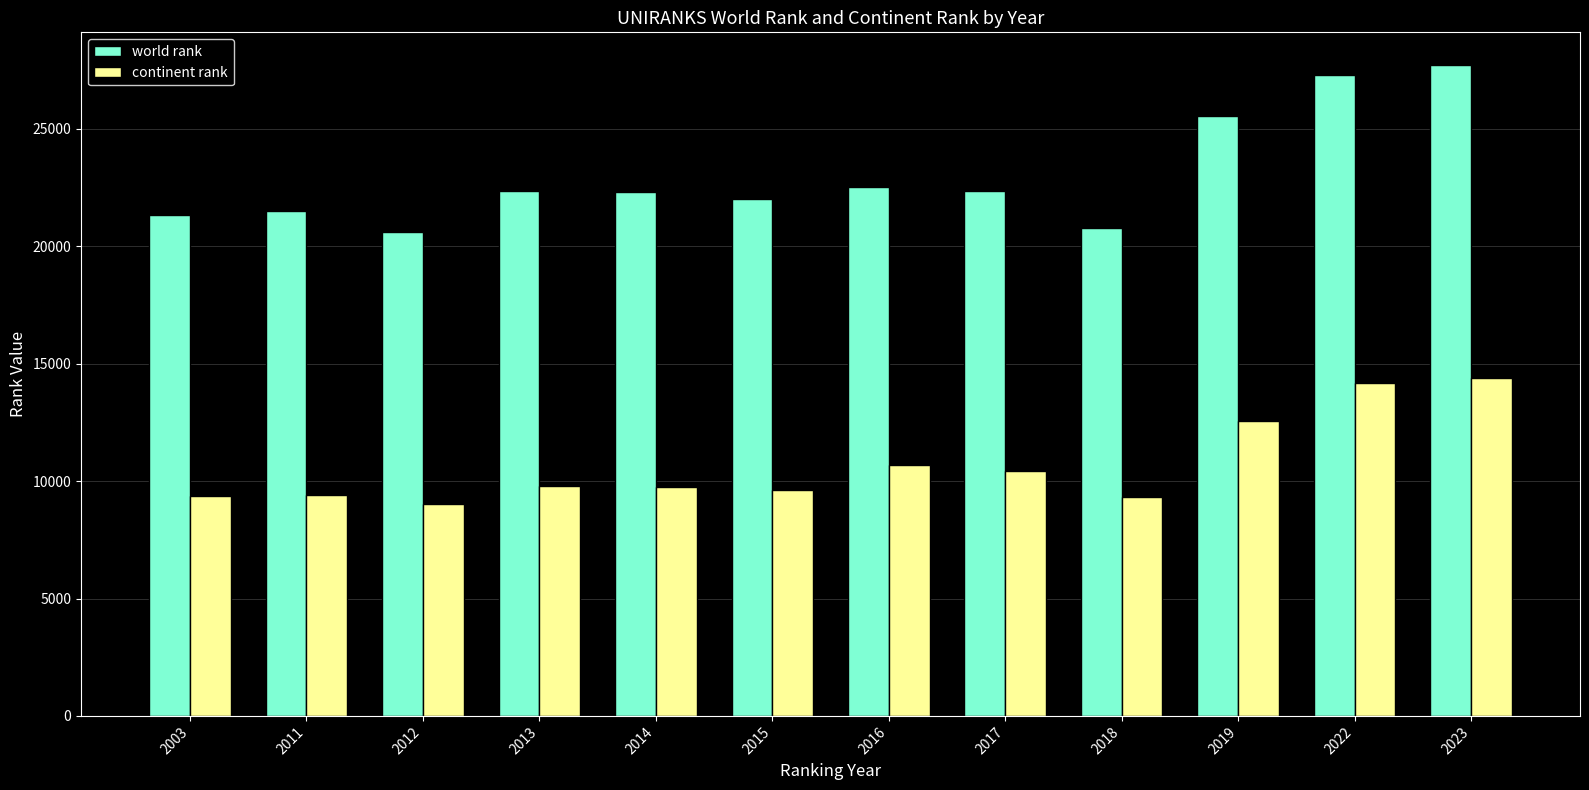

Where is world rank nearest to the value 24175?

2019